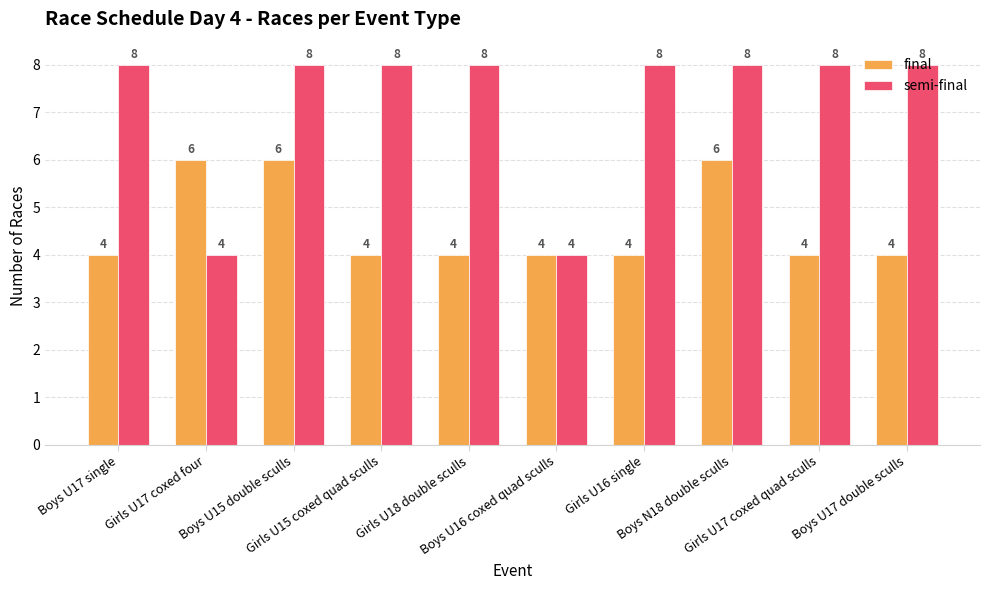

What is the label of the 7th bar from the right?

Girls U15 coxed quad sculls